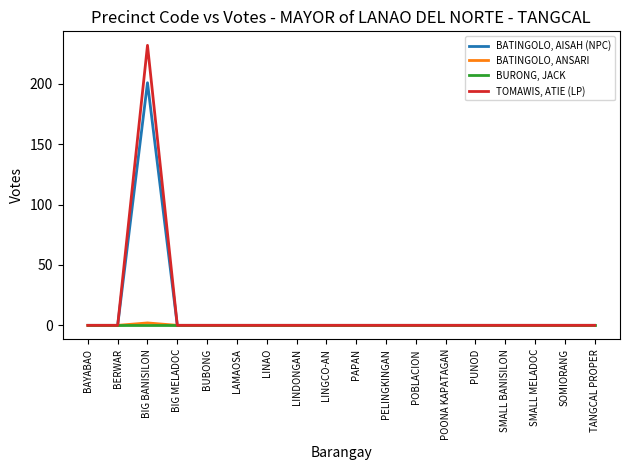

In BATINGOLO, AISAH (NPC), how many points are higher than both neighbors (excluding endpoints)?

1